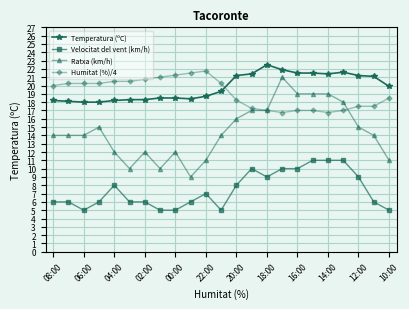

Which series has the widest spread of values?

Ratxa (km/h)